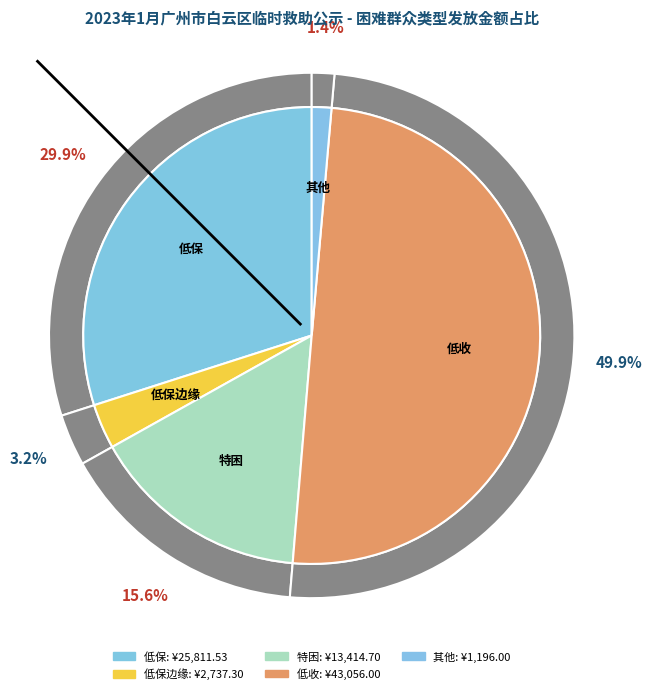

To the nearest percent, what is the average slice percentage?

20%